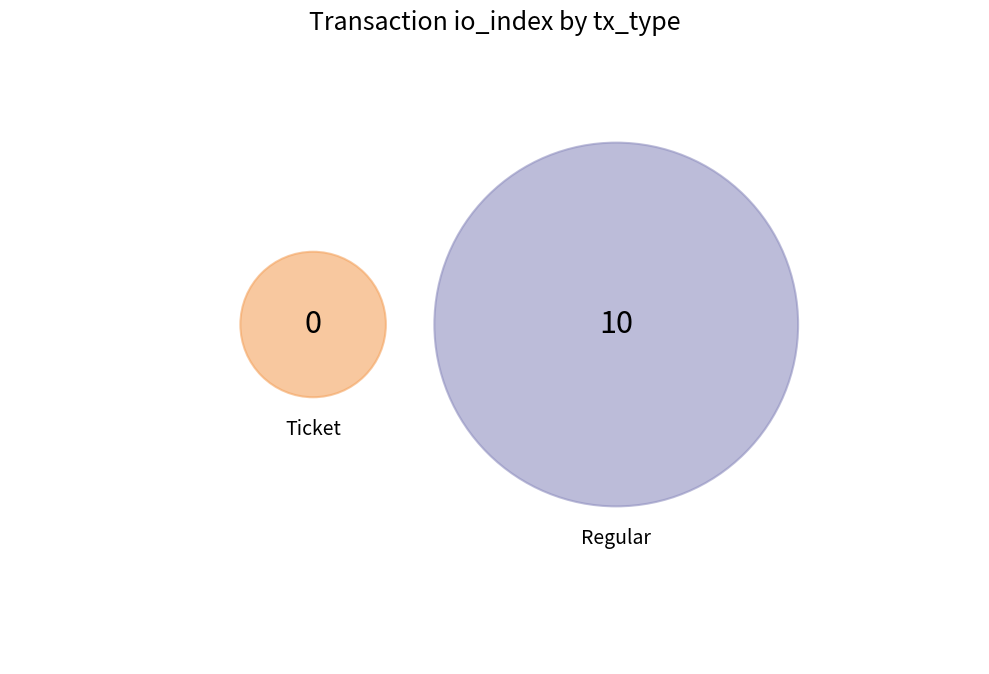

Which category has the smallest portion of the pie?

Ticket